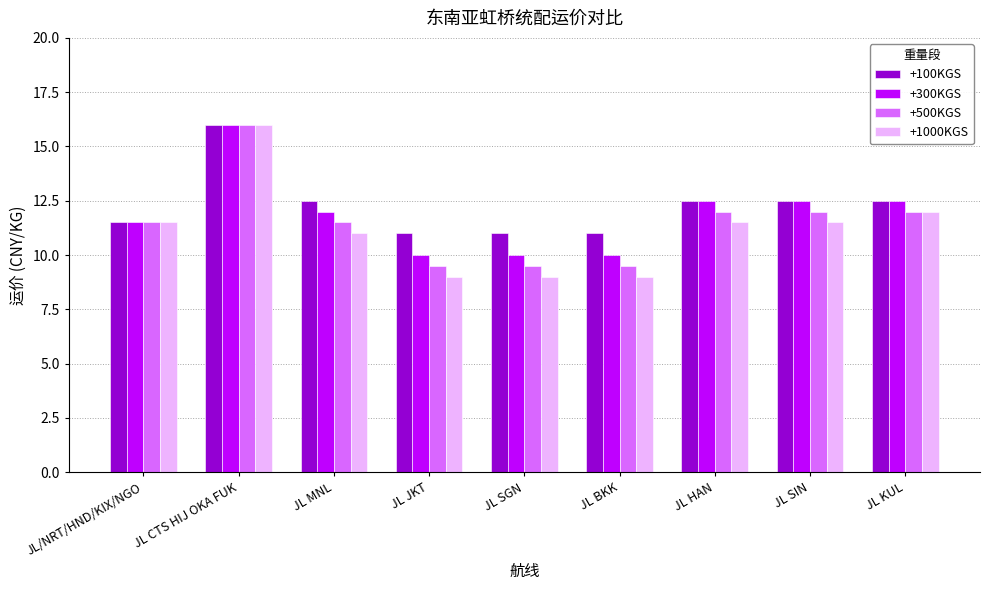

Which series changed the most between JL CTS HIJ OKA FUK and JL MNL?

+1000KGS